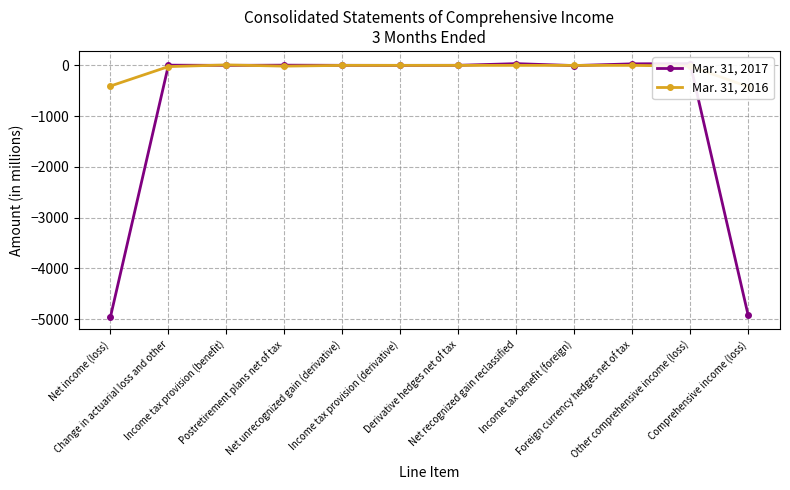

Between which two adjacent categories do Mar. 31, 2017 and Mar. 31, 2016 first intersect?

Net income (loss) and Change in actuarial loss and other